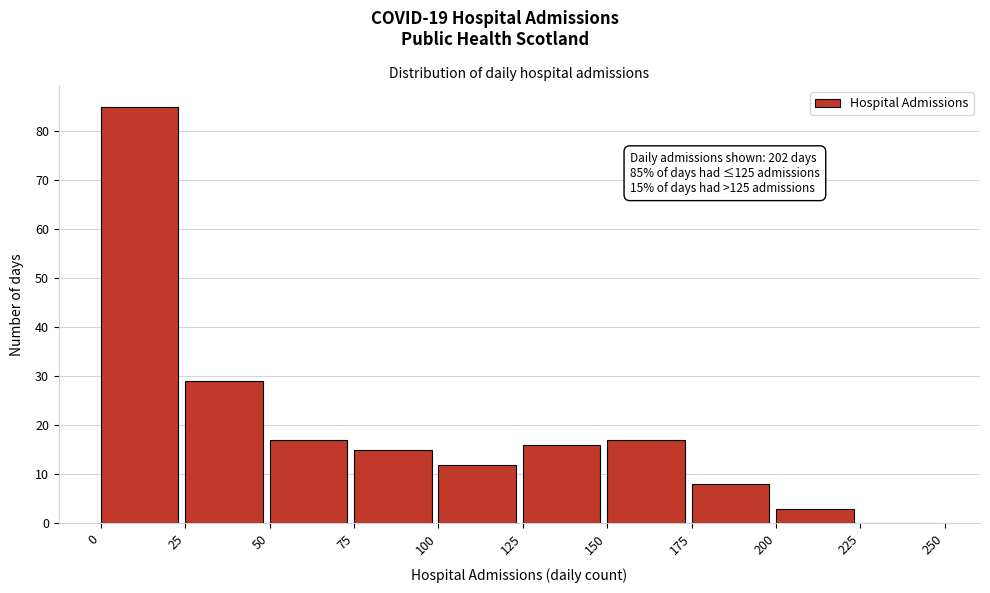

Over which range of the x-axis is the bar tallest?

0 to 25